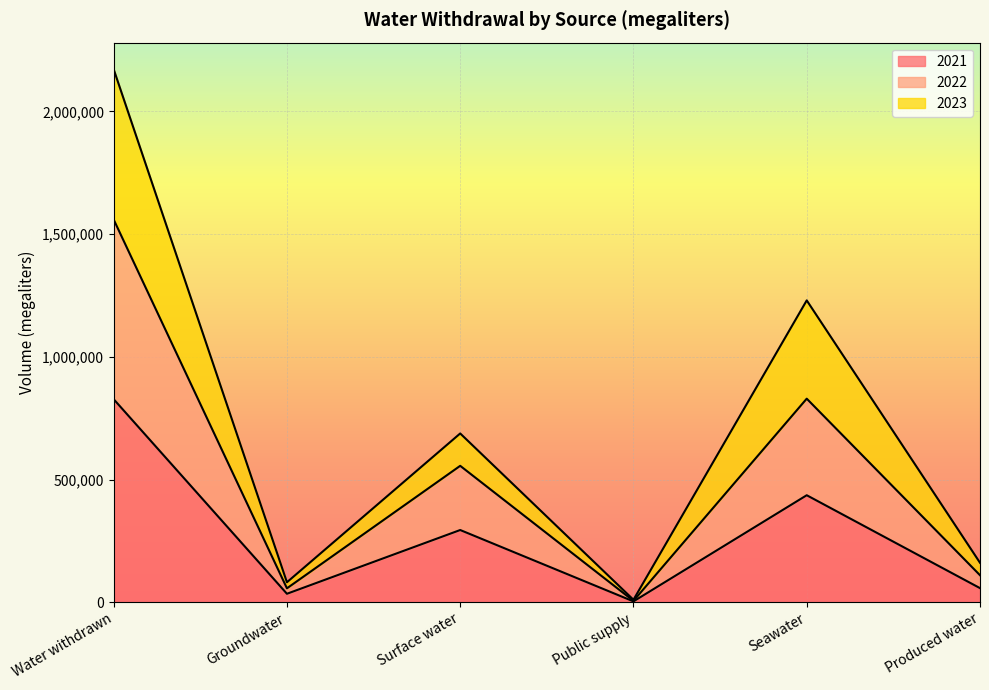

Reading right to left, what are all the values shown in this chart?

2021: 57875	436337	3825	294617	34903	827558
2022: 110466	829709	6006	556174	57095	1559452
2023: 161226	1230089	10514	688024	81802	2171658